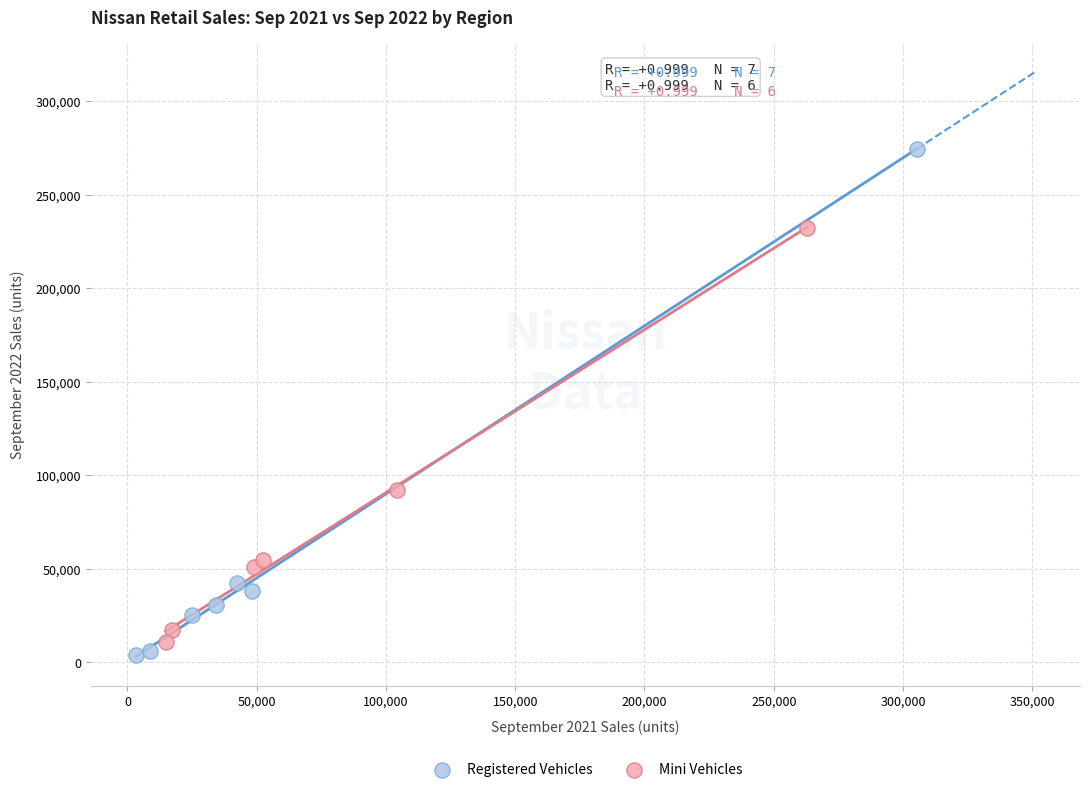

Which series contains the highest Y value?

Registered Vehicles